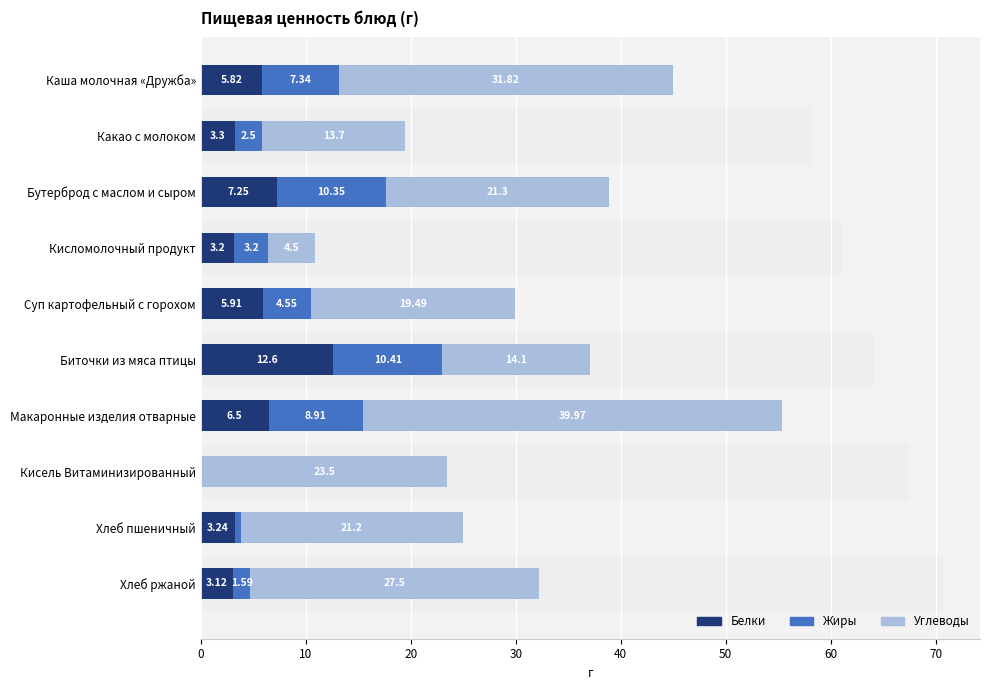

Reading right to left, what are all the values shown in this chart?

Белки: 3.1	3.2	0.0	6.5	12.6	5.9	3.2	7.2	3.3	5.8
Жиры: 1.6	0.6	0.0	8.9	10.4	4.6	3.2	10.4	2.5	7.3
Углеводы: 27.5	21.2	23.5	40.0	14.1	19.5	4.5	21.3	13.7	31.8